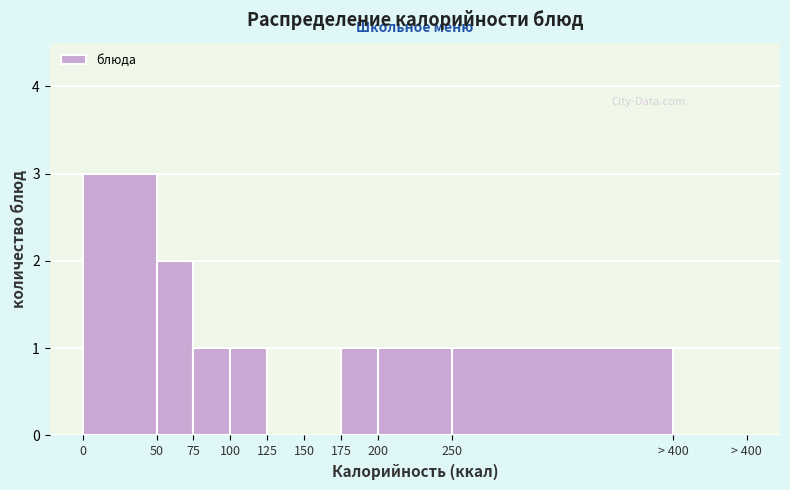

Reading left to right, list all the values displayed in this chart.

0=3	50=2	75=1	100=1	125=0	150=0	175=1	200=1	250=1	> 400=0